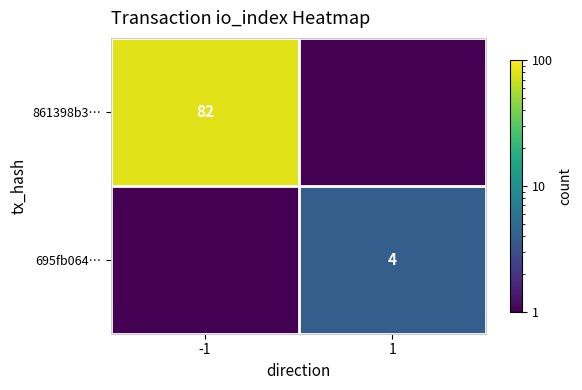

Is the value of 861398b3… at -1 greater than the value of 695fb064… at 1?

Yes